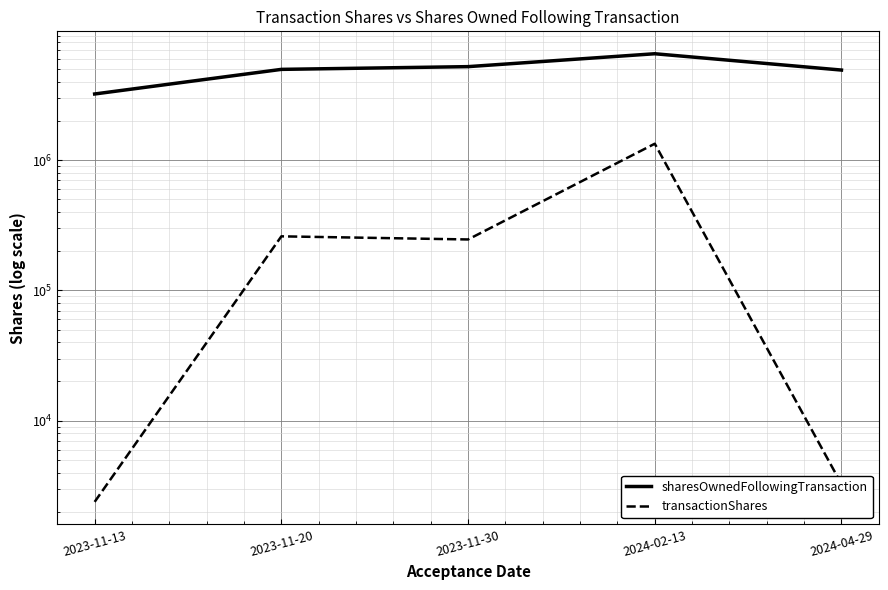

What is the highest value of the transactionShares series?

1335848